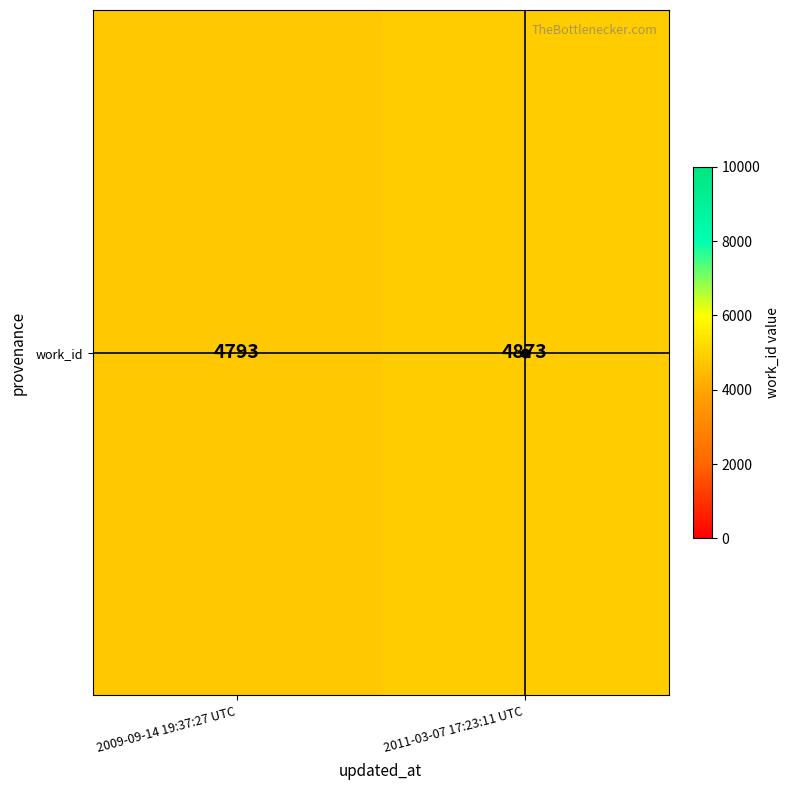

How many values are below 4873?

1